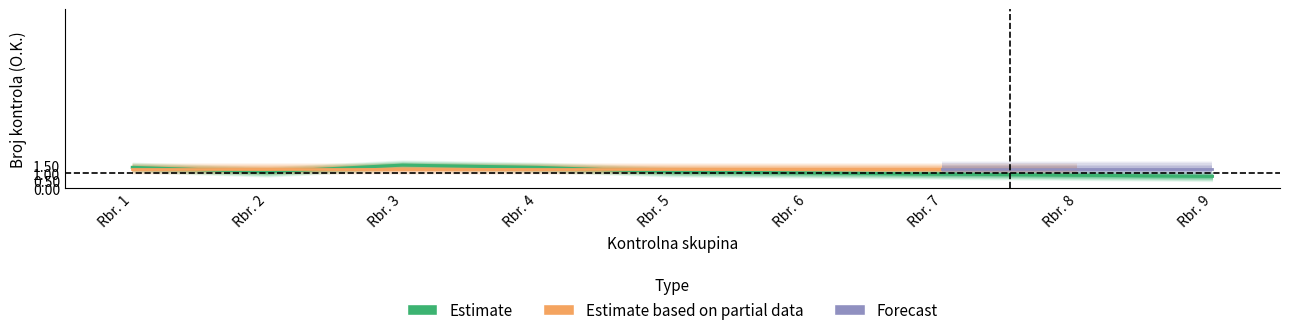

True or false: Forecast has a value of -1 at Rbr. 8.

False